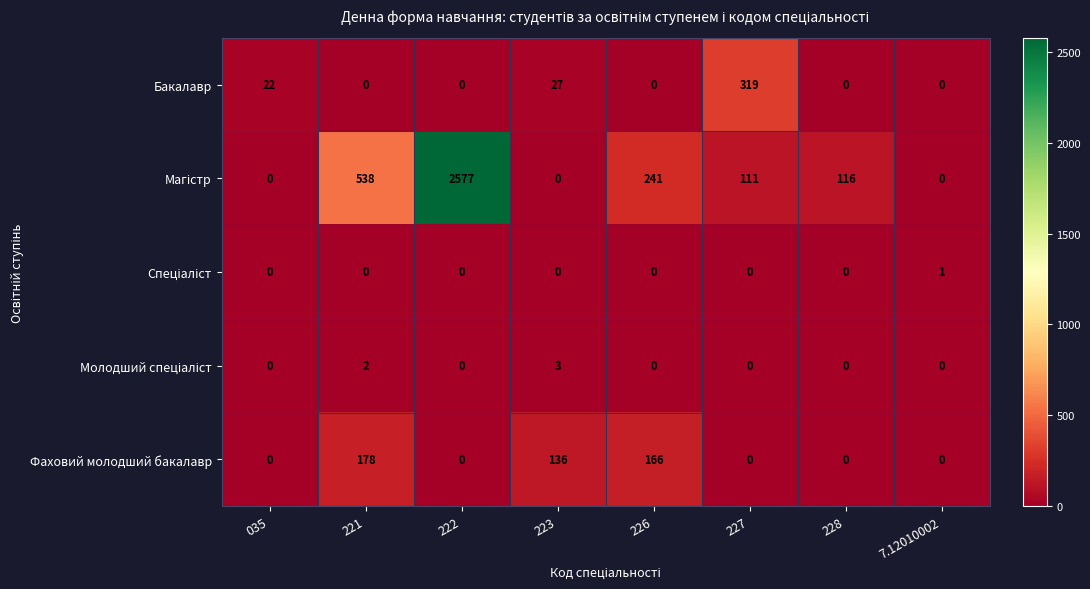

What is the average value of the Бакалавр series?

46